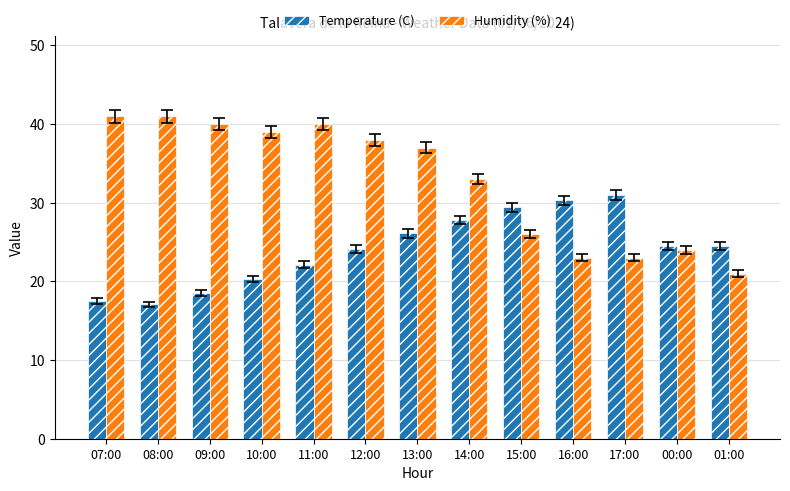

What is the highest value of the Temperature (C) series?

31.0